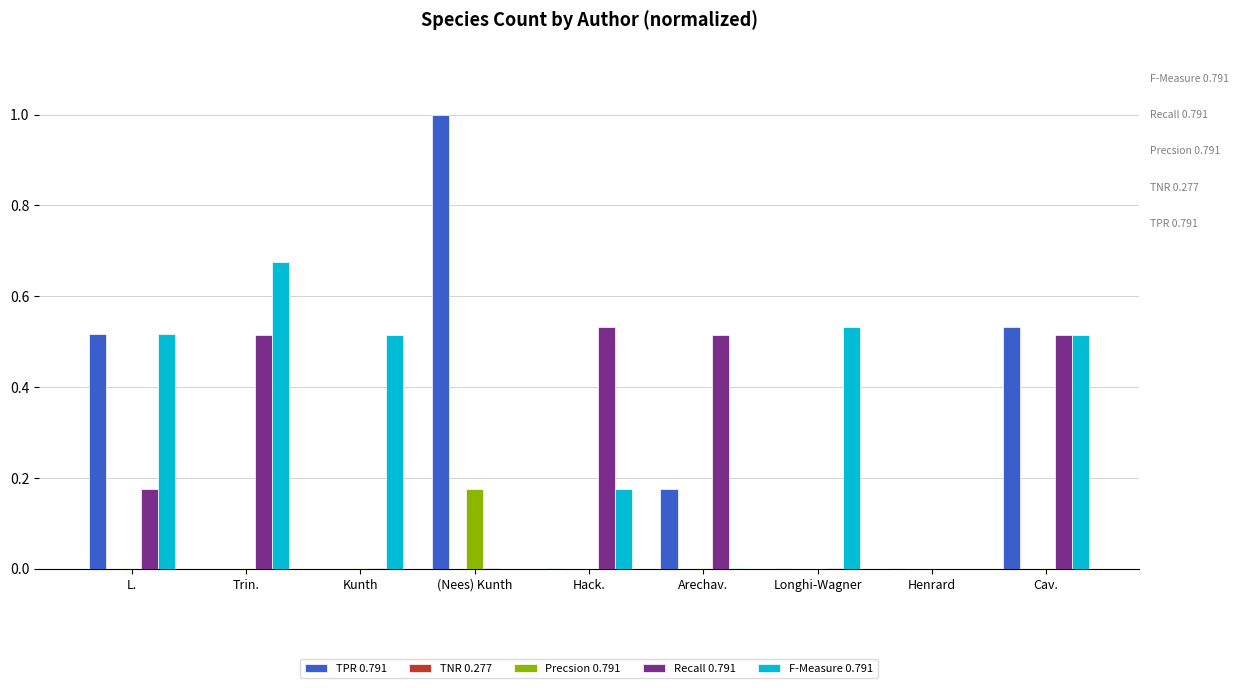

Which series has the widest spread of values?

TPR 0.791